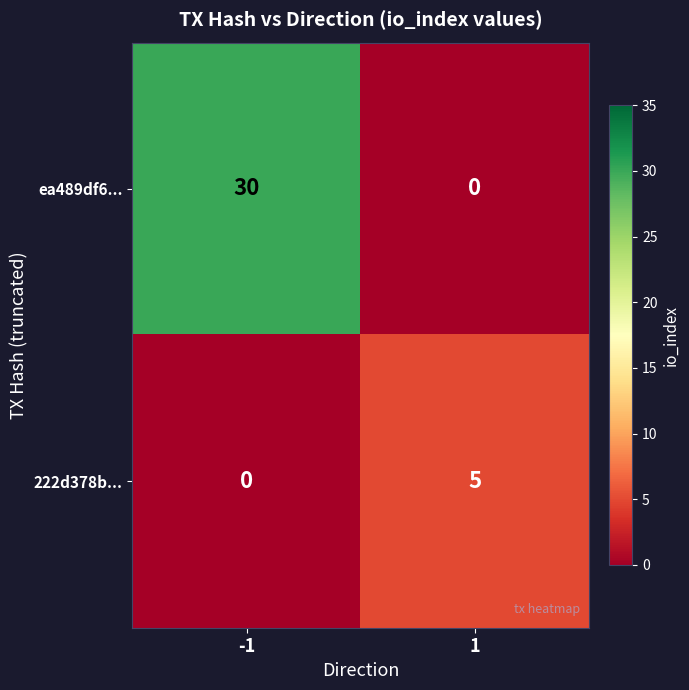

Between -1 and 1, which series saw the biggest shift?

ea489df6...